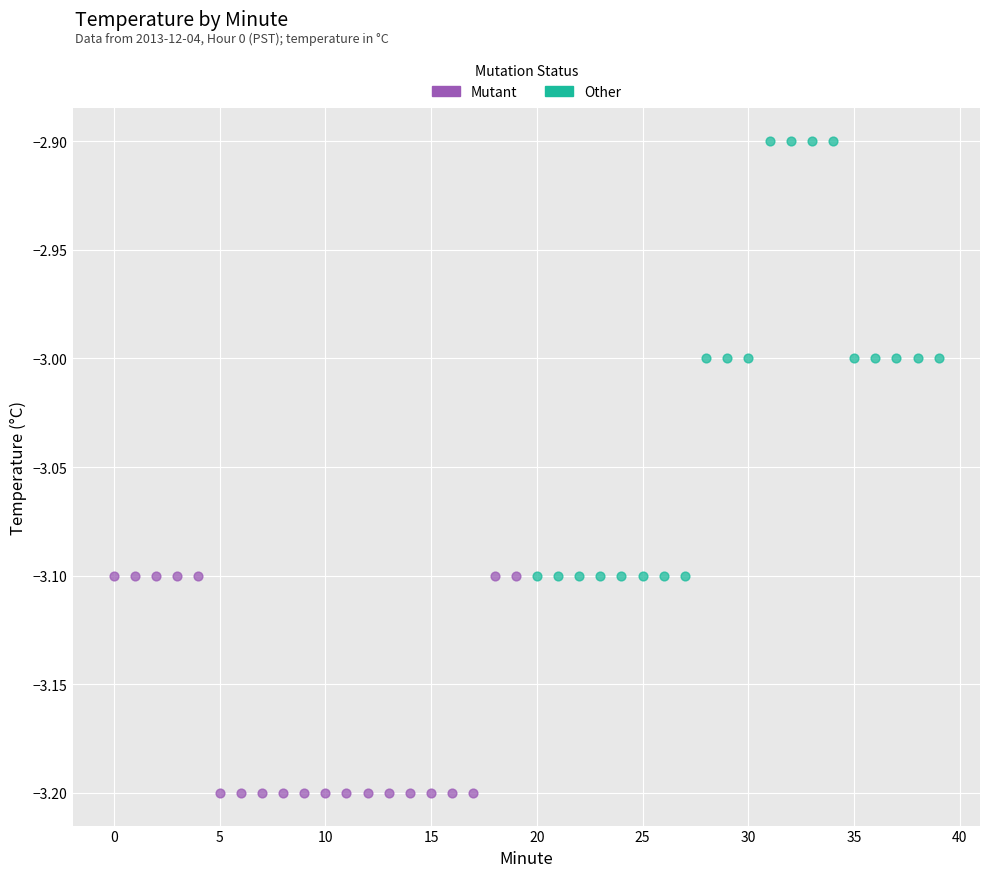

Which series reaches the maximum Y coordinate?

Other